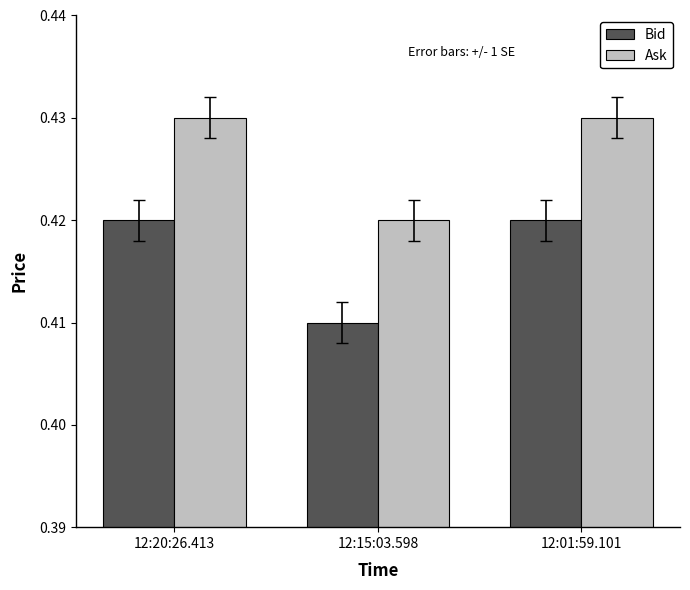

Which series has the largest total across all categories?

Ask